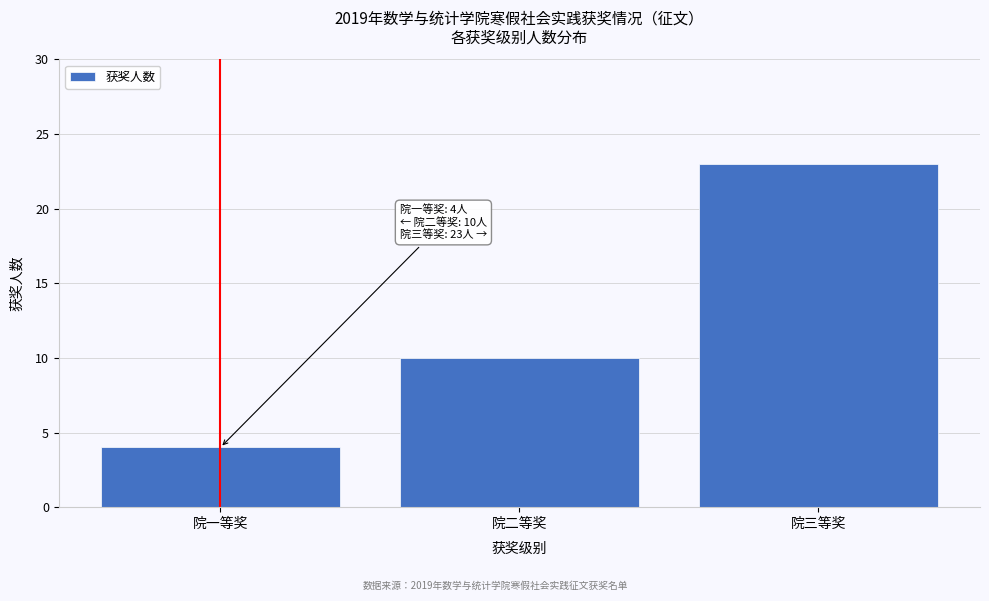

Reading right to left, what are all the values shown in this chart?

23	10	4